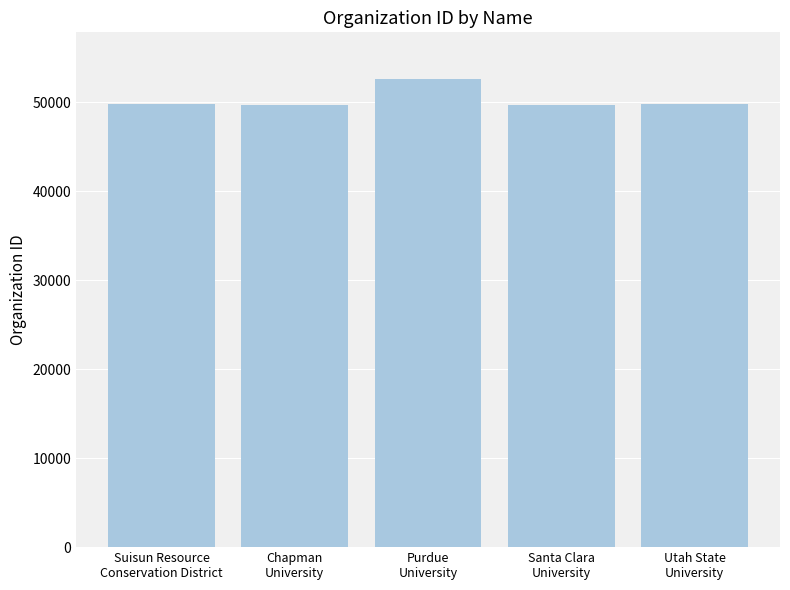

Is it true that the value at Purdue
University is 80059?

False